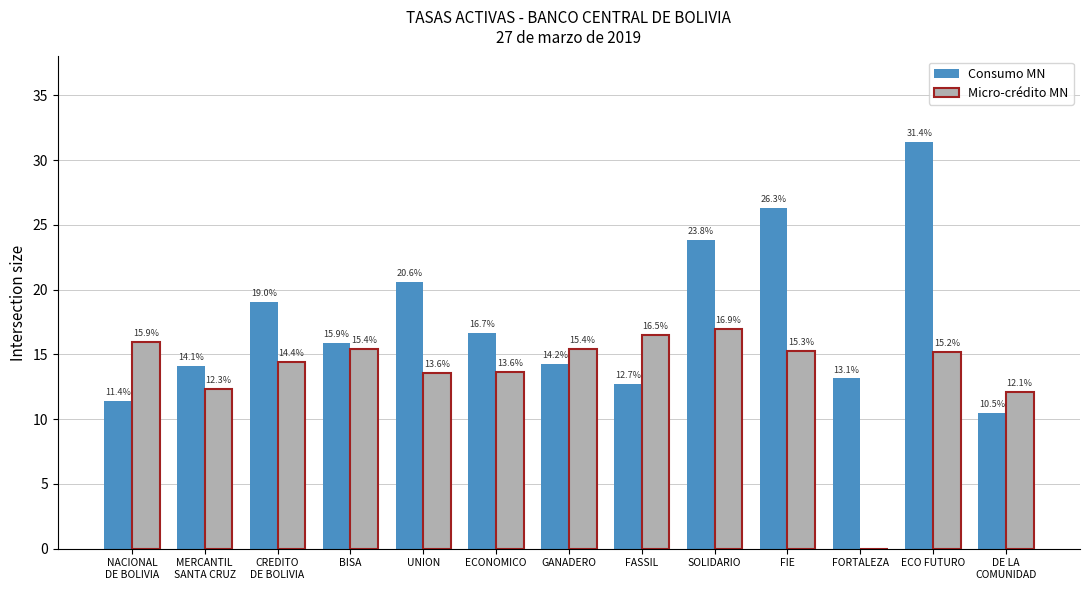

How many values in the Micro-crédito MN series exceed 15?

7